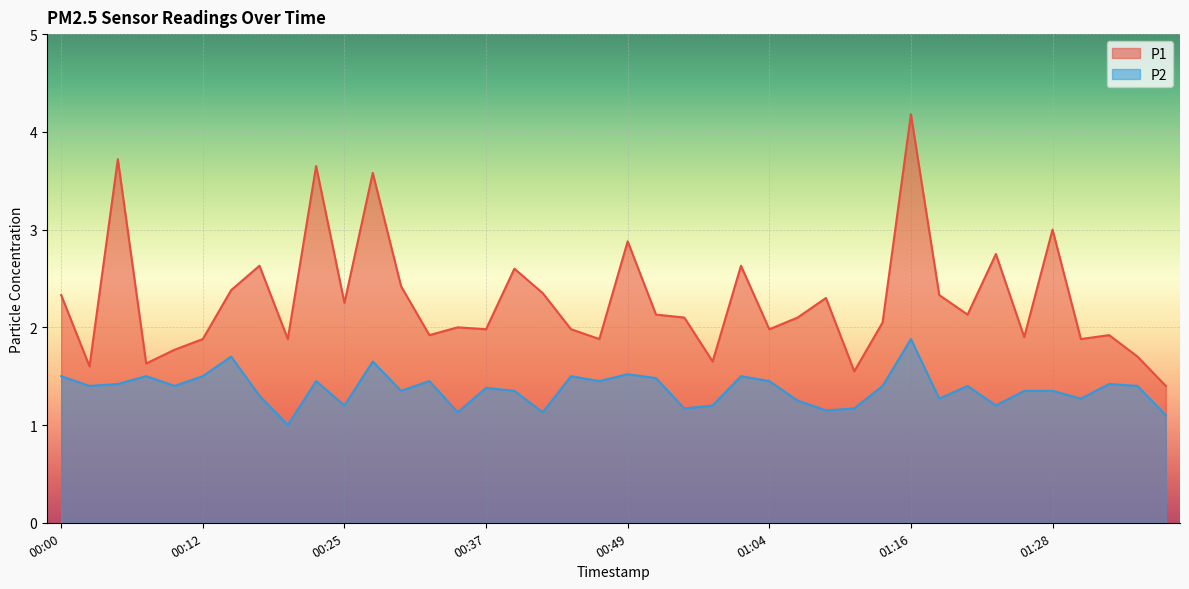

The P2 series shows 1.4 at 00:37. True or false?

True